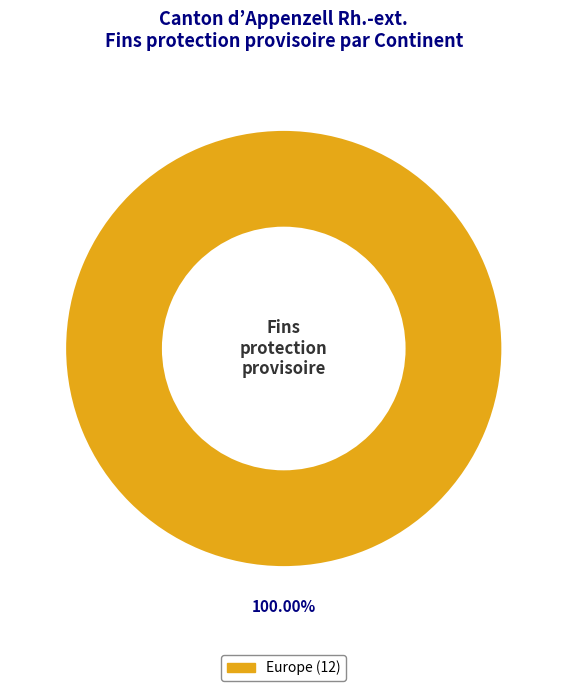

Does any single category account for the majority?

Yes